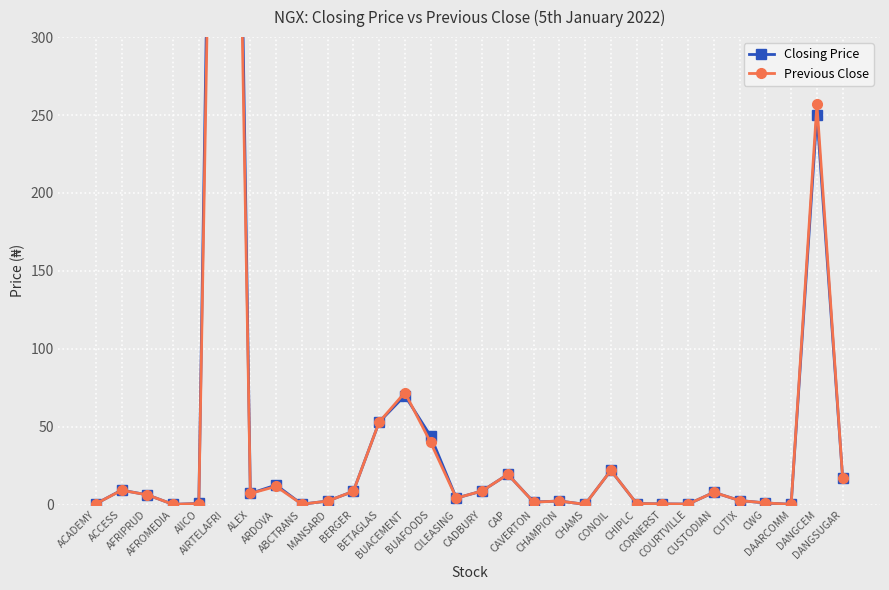

Reading left to right, what are all the values shown in this chart?

Closing Price: ACADEMY=0.6	ACCESS=9.3	AFRIPRUD=6.3	AFROMEDIA=0.2	AIICO=0.8	AIRTELAFRI=1050.5	ALEX=7.2	ARDOVA=12.6	ABCTRANS=0.3	MANSARD=2.3	BERGER=8.6	BETAGLAS=53.0	BUACEMENT=70.0	BUAFOODS=44.0	CILEASING=4.2	CADBURY=8.8	CAP=19.4	CAVERTON=1.7	CHAMPION=2.4	CHAMS=0.2	CONOIL=22.0	CHIPLC=0.7	CORNERST=0.5	COURTVILLE=0.4	CUSTODIAN=7.9	CUTIX=2.6	CWG=1.1	DAARCOMM=0.2	DANGCEM=250.0	DANGSUGAR=17.0
Previous Close: ACADEMY=0.6	ACCESS=9.2	AFRIPRUD=6.3	AFROMEDIA=0.2	AIICO=0.7	AIRTELAFRI=955.0	ALEX=7.2	ARDOVA=11.7	ABCTRANS=0.3	MANSARD=2.3	BERGER=8.6	BETAGLAS=53.0	BUACEMENT=72.0	BUAFOODS=40.0	CILEASING=4.2	CADBURY=8.8	CAP=19.4	CAVERTON=1.6	CHAMPION=2.4	CHAMS=0.2	CONOIL=22.0	CHIPLC=0.7	CORNERST=0.5	COURTVILLE=0.4	CUSTODIAN=7.9	CUTIX=2.6	CWG=1.1	DAARCOMM=0.2	DANGCEM=257.0	DANGSUGAR=16.9